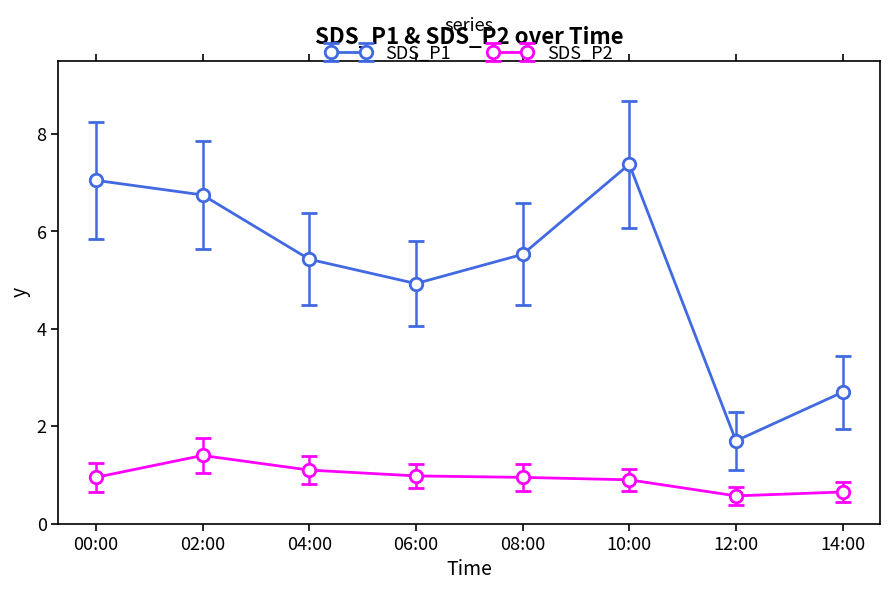

What is the maximum value shown in the chart?

7.4